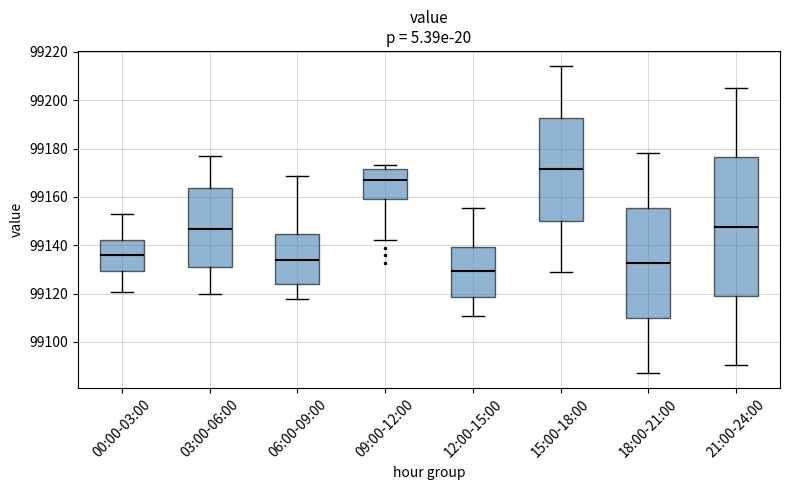

Which box's median line is the highest?

15:00-18:00